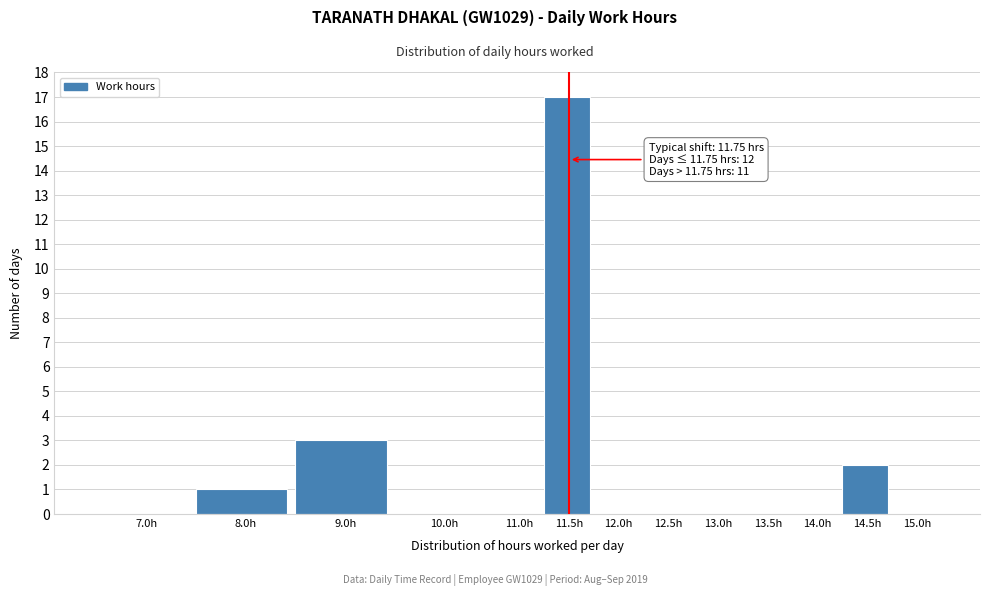

Reading left to right, transcribe all the data shown in this chart.

7.0h=0	8.0h=1	9.0h=3	10.0h=0	11.0h=0	11.5h=17	12.0h=0	12.5h=0	13.0h=0	13.5h=0	14.0h=0	14.5h=2	15.0h=0